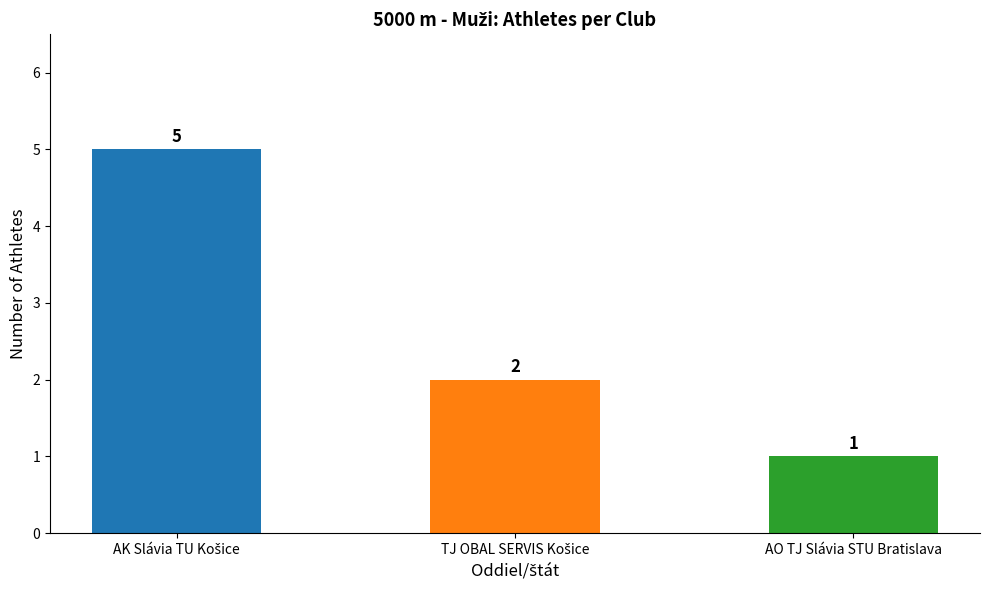

Count the values in the range 1 to 5.

3